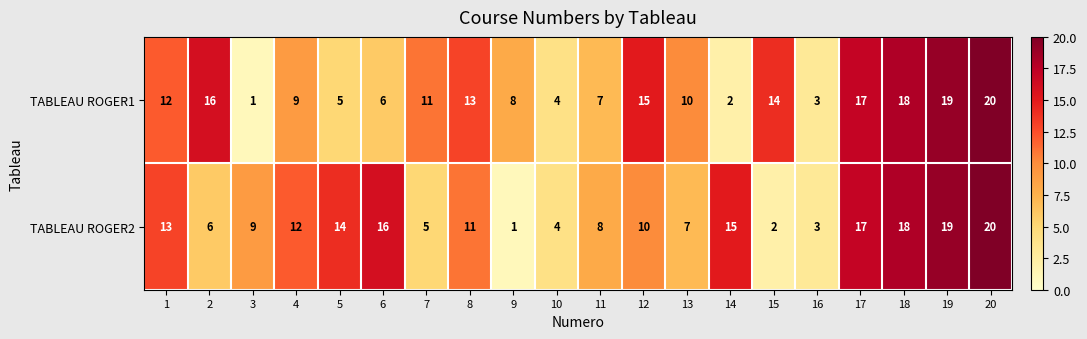

What is the maximum value for TABLEAU ROGER1?

20